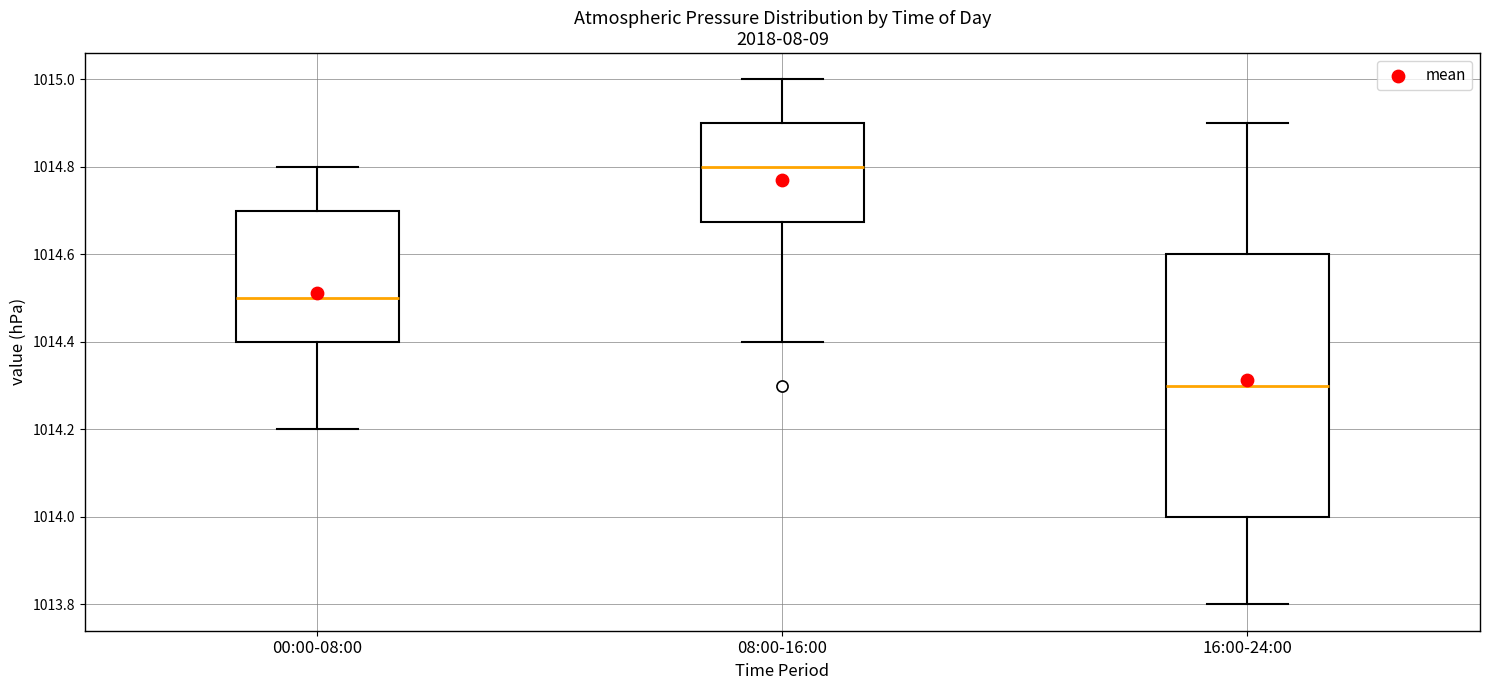

Reading left to right, transcribe this box plot: for each box, give where its median line is, the range the box spans, and where its two whiskers end, as read against the y-axis. The values are not printed on the chart, so give them approximately, as read against the axis.

00:00-08:00: median 1014.50, box 1014.40 to 1014.70, whiskers 1014.20 to 1014.80
08:00-16:00: median 1014.80, box 1014.68 to 1014.90, whiskers 1014.40 to 1015.00
16:00-24:00: median 1014.30, box 1014.00 to 1014.60, whiskers 1013.80 to 1014.90